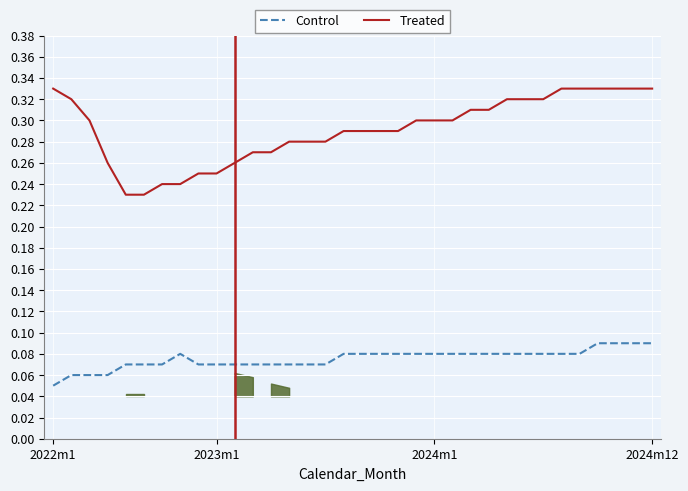

Which series has the largest total across all categories?

Treated